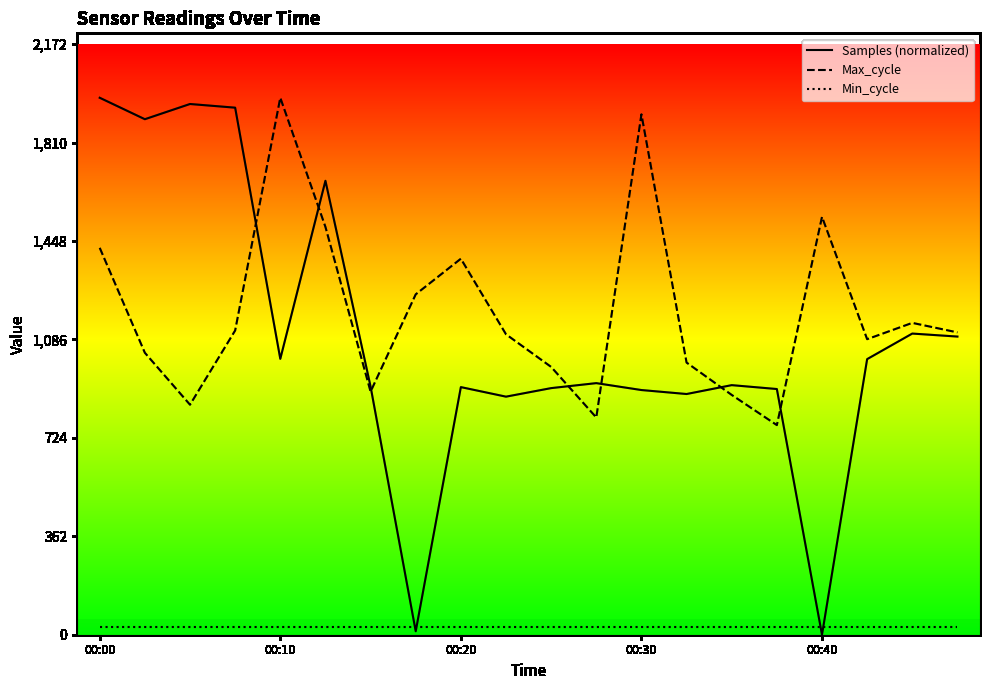

Where is Min_cycle nearest to the value 28?

00:00